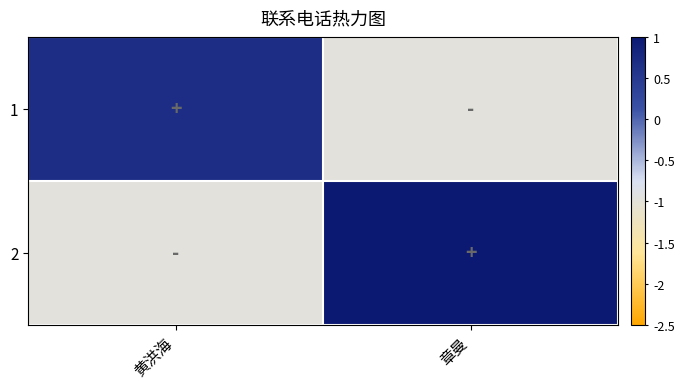

Between 黄洪海 and 章曼, which series saw the biggest shift?

2